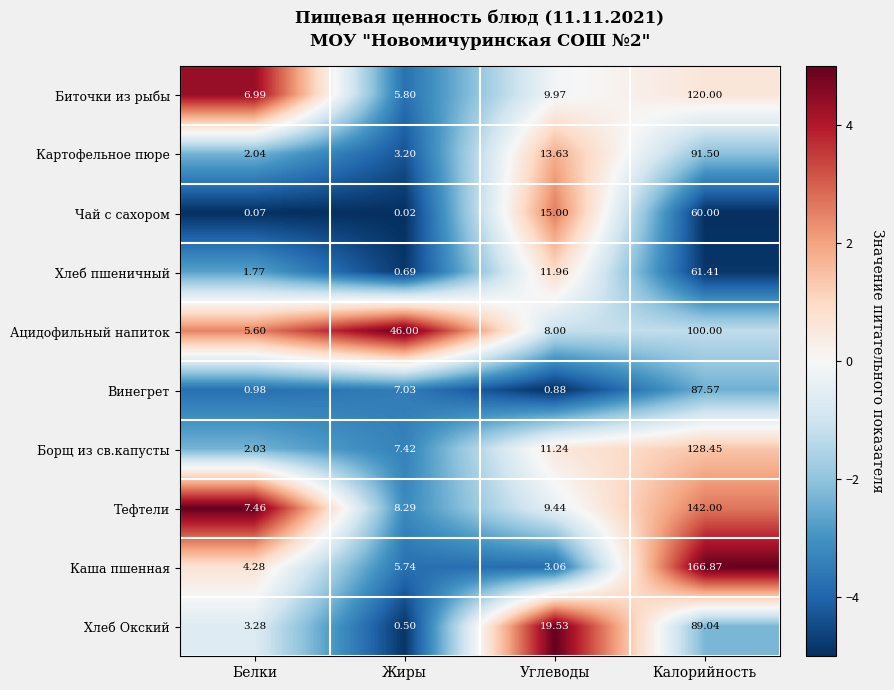

What is the spread (max minus min) of values at Жиры?

46.0